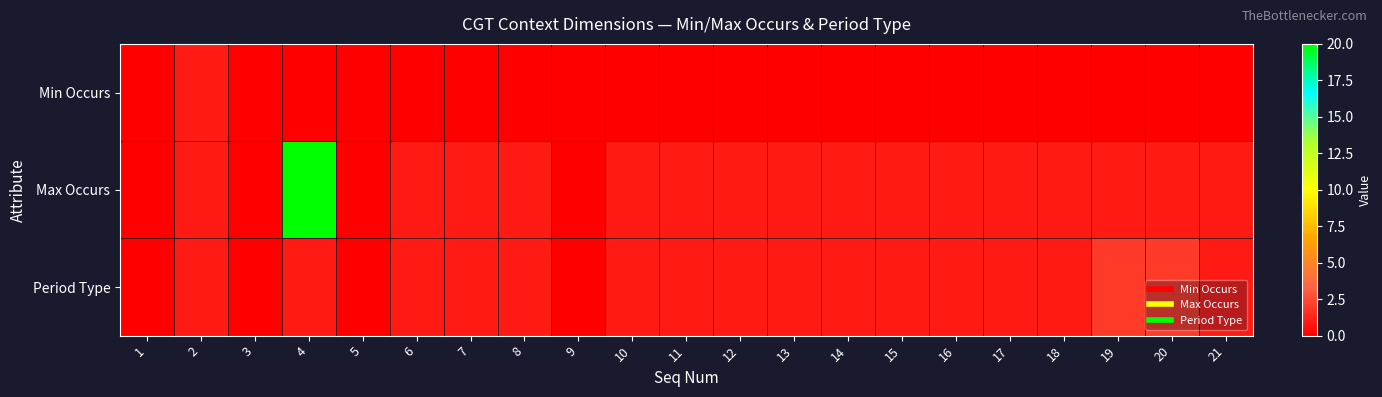

Which label corresponds to the smallest value in the chart?

1